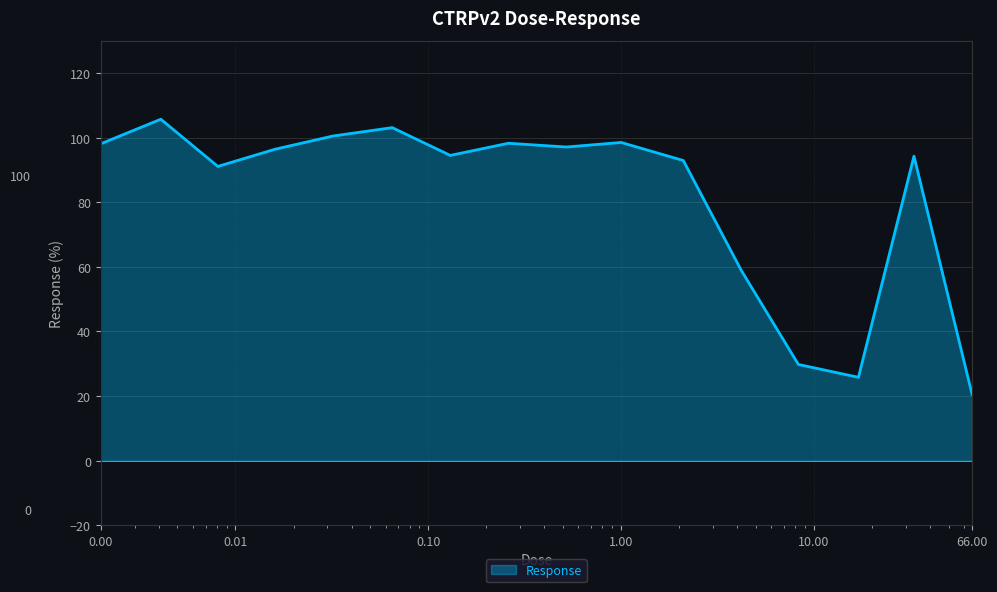

What is the minimum value shown in the chart?

20.6